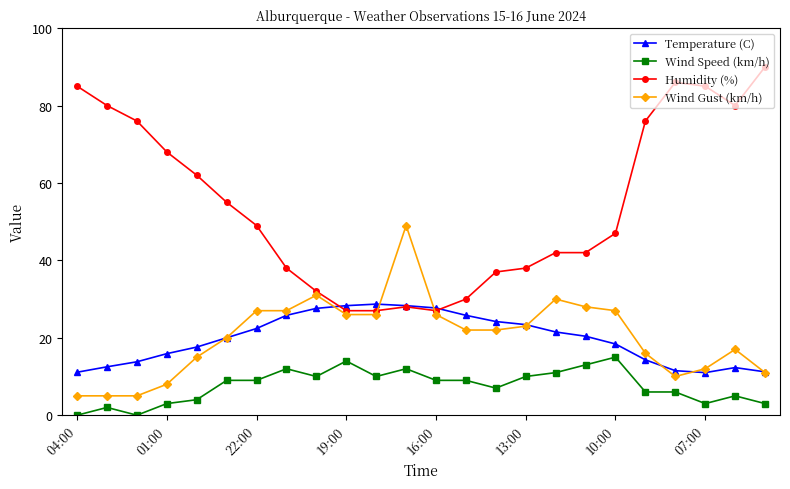

What is the maximum value shown in the chart?

90.0